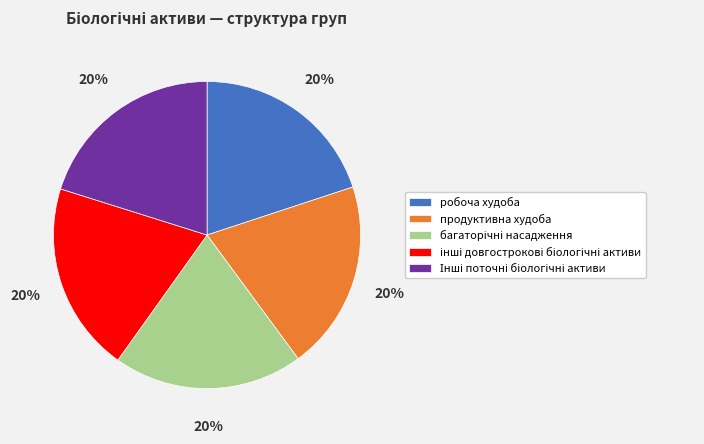

Does any single category account for the majority?

No